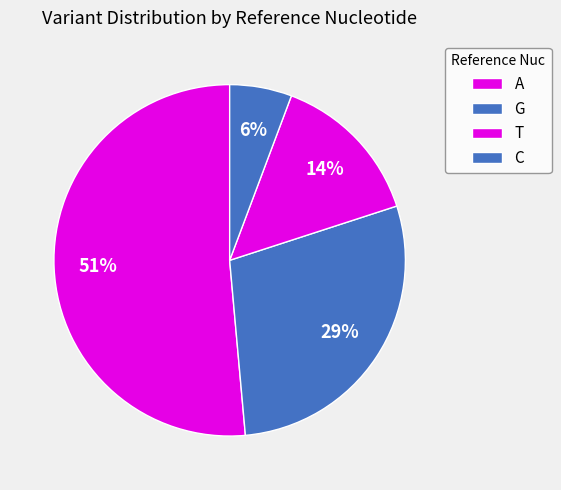

Which slice represents more than half of the pie?

A